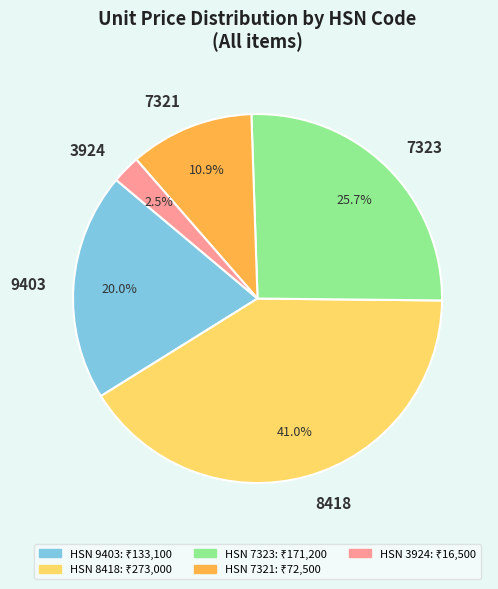

What is the ratio of the value at 7321 to the value at 9403?

0.5